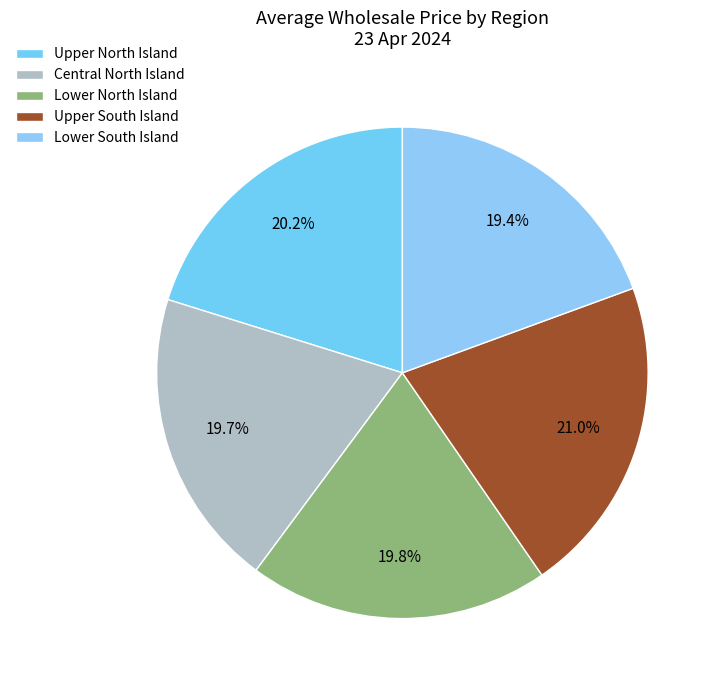

To the nearest percent, what is the difference between the largest and smallest slice percentages?

2%